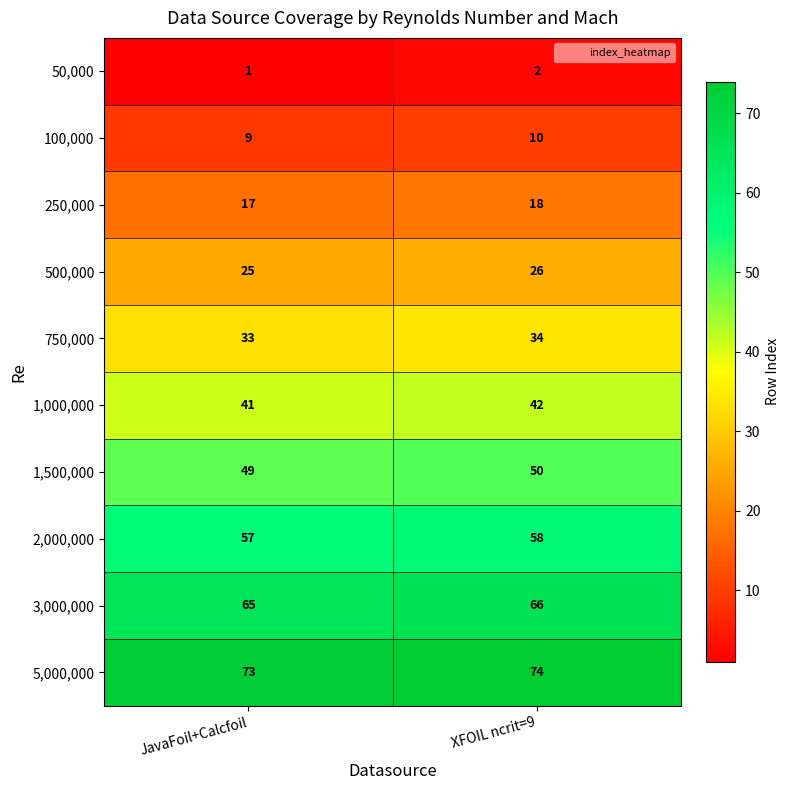

At how many categories does at least one series exceed 64?

2